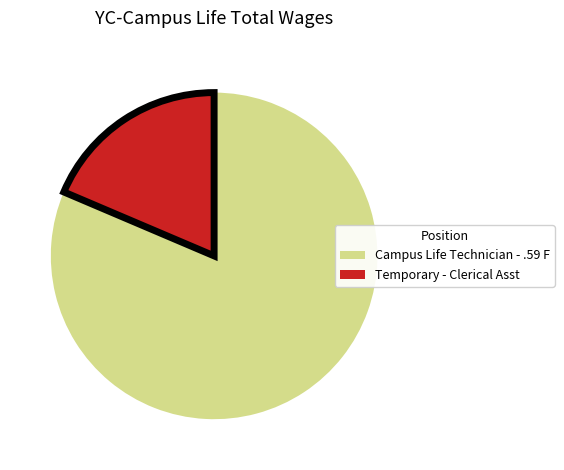

Rank the categories by value from highest to lowest.

Campus Life Technician - .59 F, Temporary - Clerical Asst